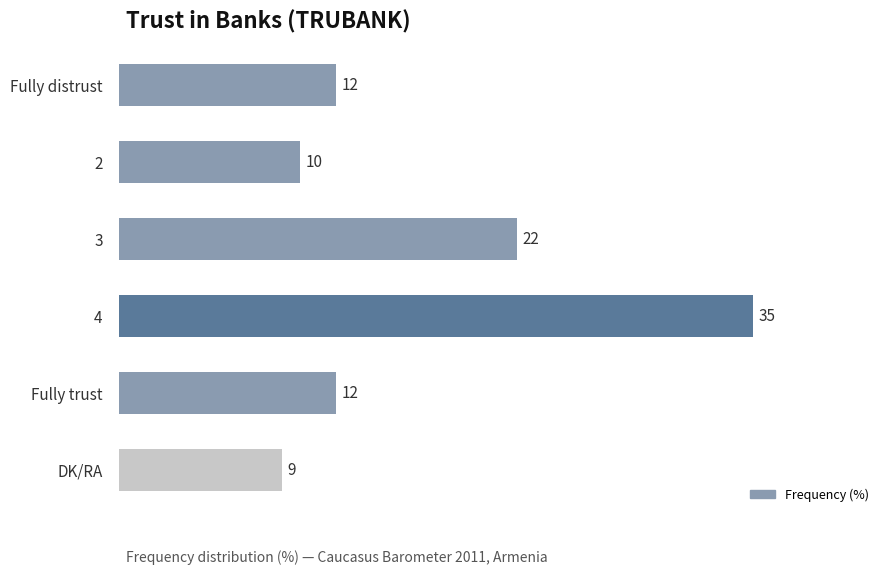

Reading bottom to top, extract all data points from this chart.

9	12	35	22	10	12